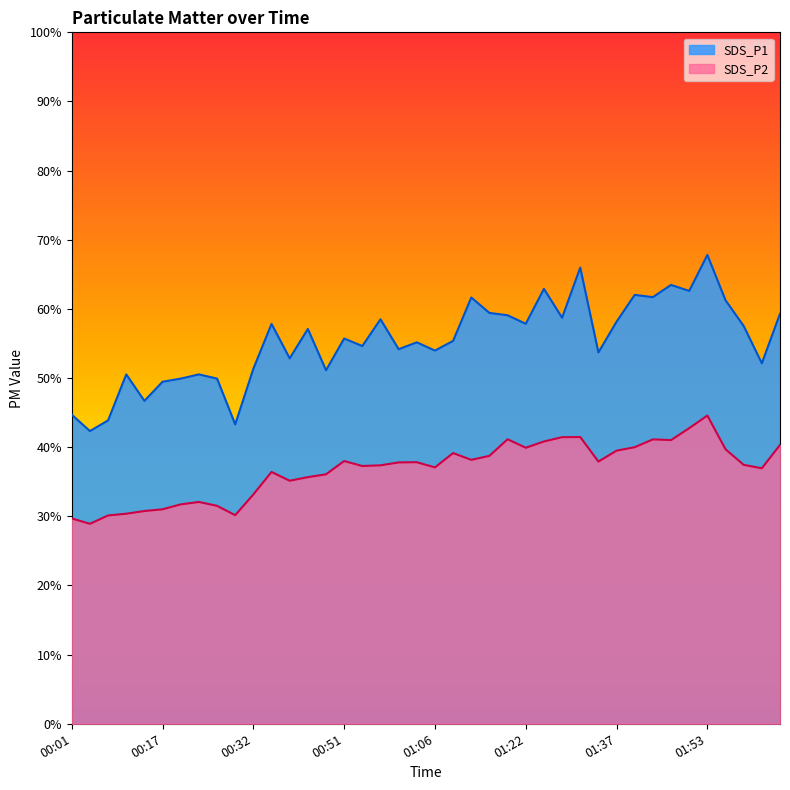

What is the label of the 17th point from the right?

01:16